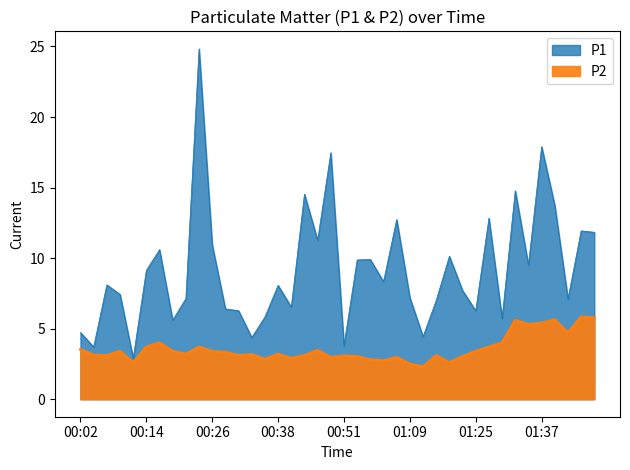

True or false: P1 and P2 cross at least once.

False